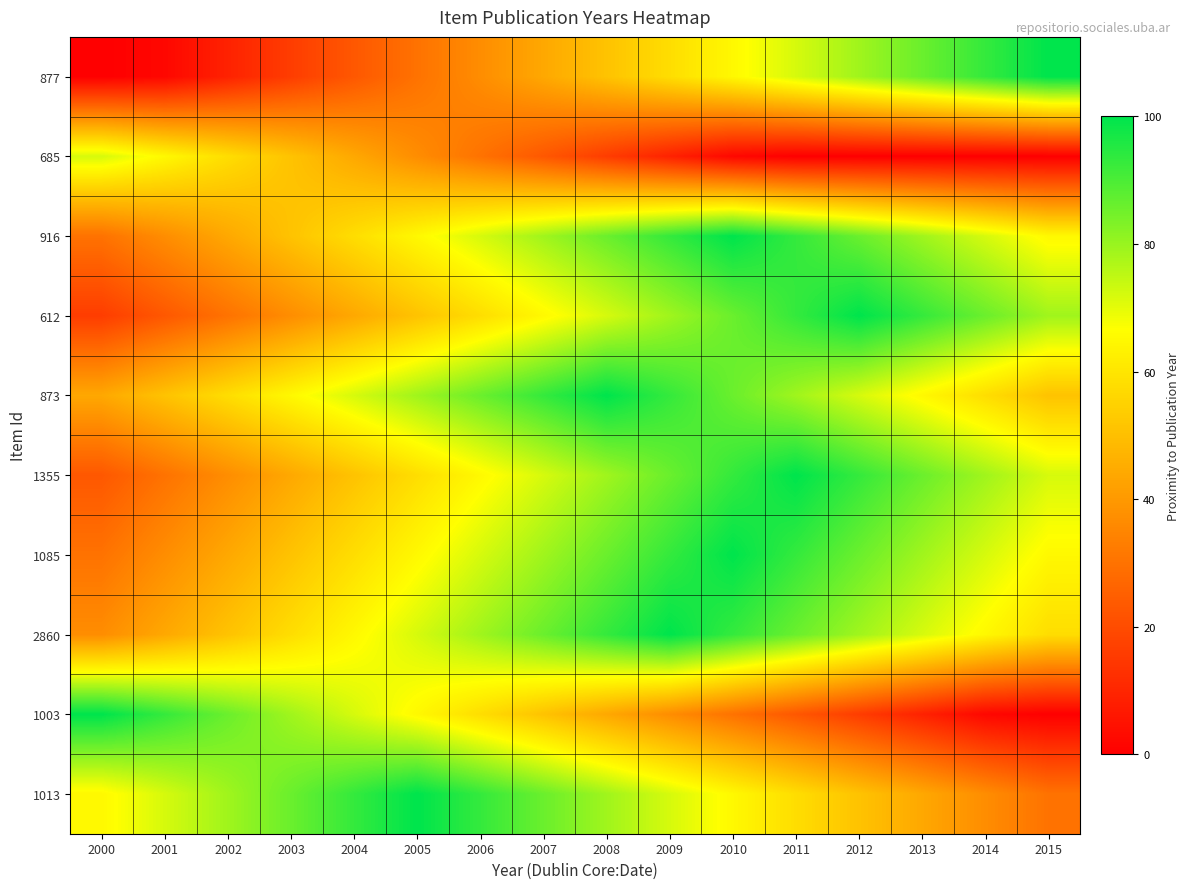

Reading left to right, list all the values displayed in this chart.

877: 2000=0	2001=2	2002=9	2003=16	2004=23	2005=30	2006=37	2007=44	2008=51	2009=58	2010=65	2011=72	2012=79	2013=86	2014=93	2015=100
685: 2000=72	2001=65	2002=58	2003=51	2004=44	2005=37	2006=30	2007=23	2008=16	2009=9	2010=2	2011=0	2012=0	2013=0	2014=0	2015=0
916: 2000=30	2001=37	2002=44	2003=51	2004=58	2005=65	2006=72	2007=79	2008=86	2009=93	2010=100	2011=93	2012=86	2013=79	2014=72	2015=65
612: 2000=16	2001=23	2002=30	2003=37	2004=44	2005=51	2006=58	2007=65	2008=72	2009=79	2010=86	2011=93	2012=100	2013=93	2014=86	2015=79
873: 2000=44	2001=51	2002=58	2003=65	2004=72	2005=79	2006=86	2007=93	2008=100	2009=93	2010=86	2011=79	2012=72	2013=65	2014=58	2015=51
1355: 2000=23	2001=30	2002=37	2003=44	2004=51	2005=58	2006=65	2007=72	2008=79	2009=86	2010=93	2011=100	2012=93	2013=86	2014=79	2015=72
1085: 2000=30	2001=37	2002=44	2003=51	2004=58	2005=65	2006=72	2007=79	2008=86	2009=93	2010=100	2011=93	2012=86	2013=79	2014=72	2015=65
2860: 2000=37	2001=44	2002=51	2003=58	2004=65	2005=72	2006=79	2007=86	2008=93	2009=100	2010=93	2011=86	2012=79	2013=72	2014=65	2015=58
1003: 2000=100	2001=93	2002=86	2003=79	2004=72	2005=65	2006=58	2007=51	2008=44	2009=37	2010=30	2011=23	2012=16	2013=9	2014=2	2015=0
1013: 2000=65	2001=72	2002=79	2003=86	2004=93	2005=100	2006=93	2007=86	2008=79	2009=72	2010=65	2011=58	2012=51	2013=44	2014=37	2015=30